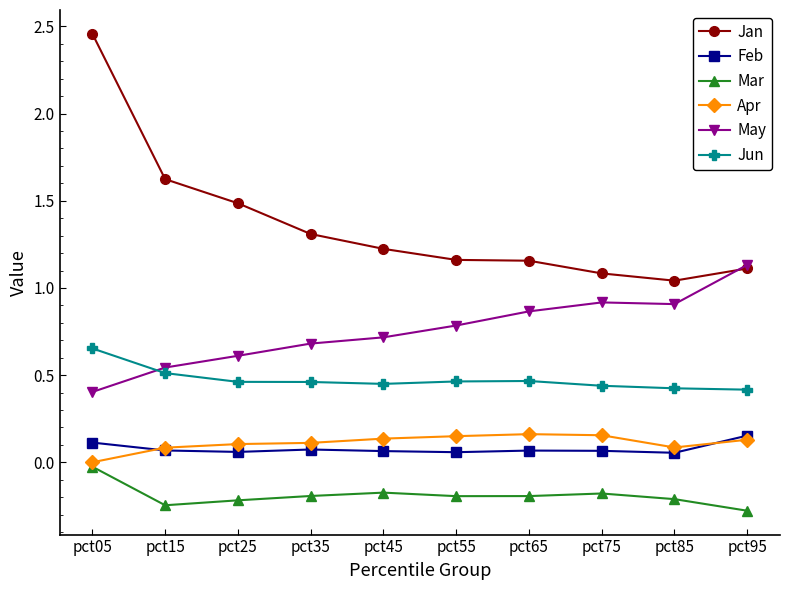

True or false: Jun has a value of 0.1 at pct95.

False